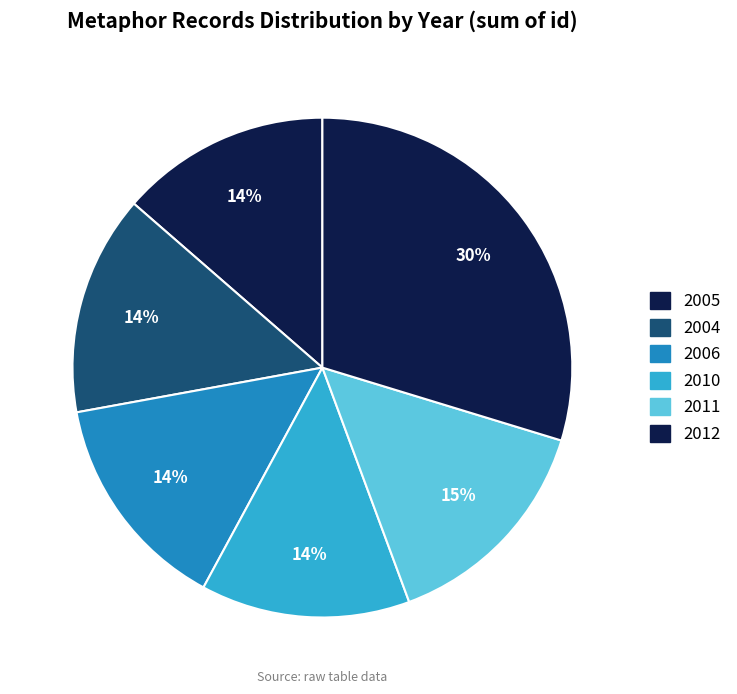

Count the number of slices in the pie.

6